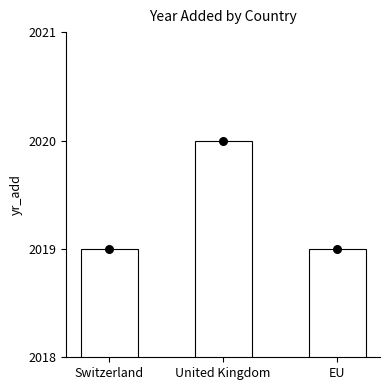

Which has a higher value, United Kingdom or Switzerland?

United Kingdom